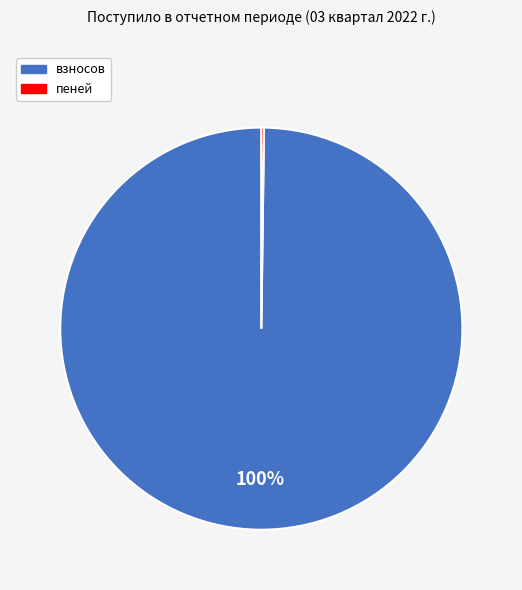

Is it true that взносов is 100% of the pie?

True